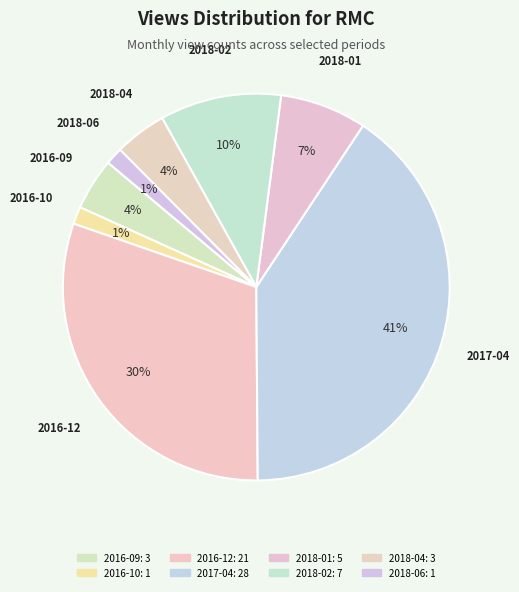

Which has a higher value, 2018-02 or 2016-12?

2016-12